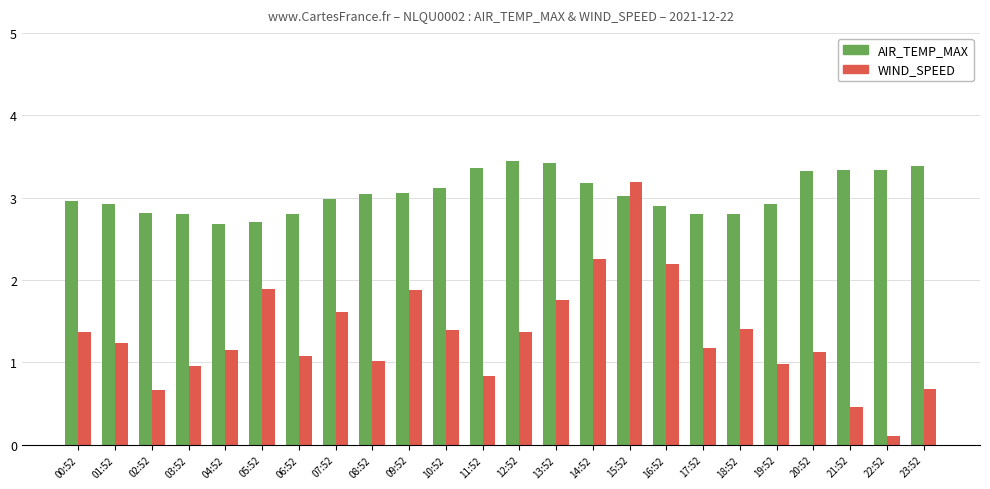

What is the difference between the AIR_TEMP_MAX values at 18:52 and 20:52?

0.5